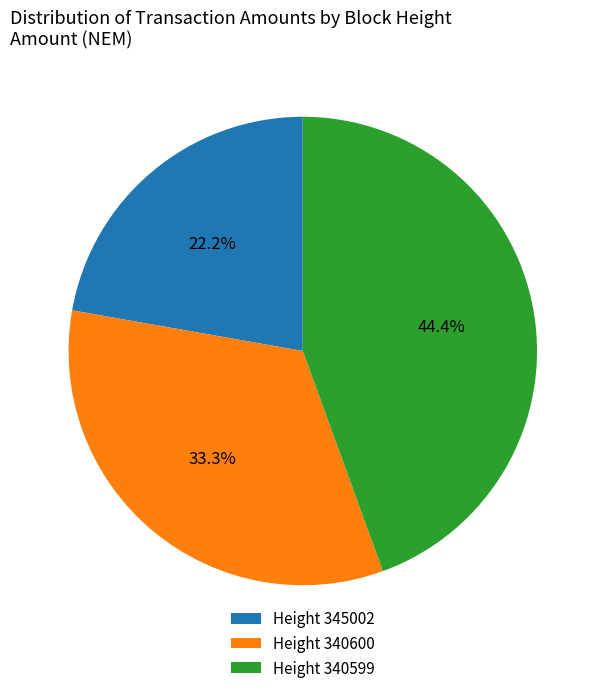

Is there any slice that represents more than half of the pie?

No